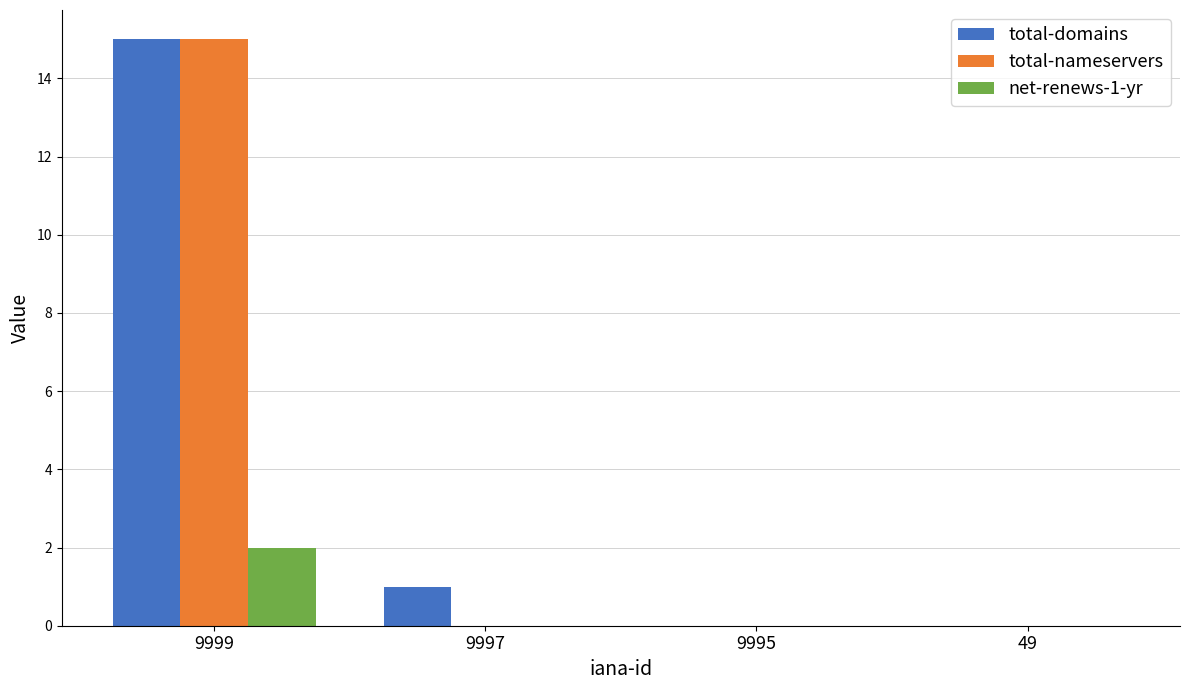

How many total-nameservers values are between 0 and 15?

4